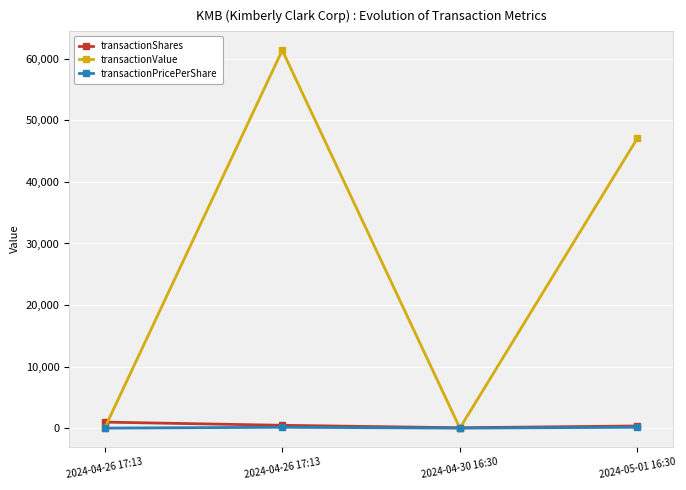

Rank the categories by transactionShares value from highest to lowest.

2024-04-26 17:13, 2024-04-26 17:13, 2024-05-01 16:30, 2024-04-30 16:30